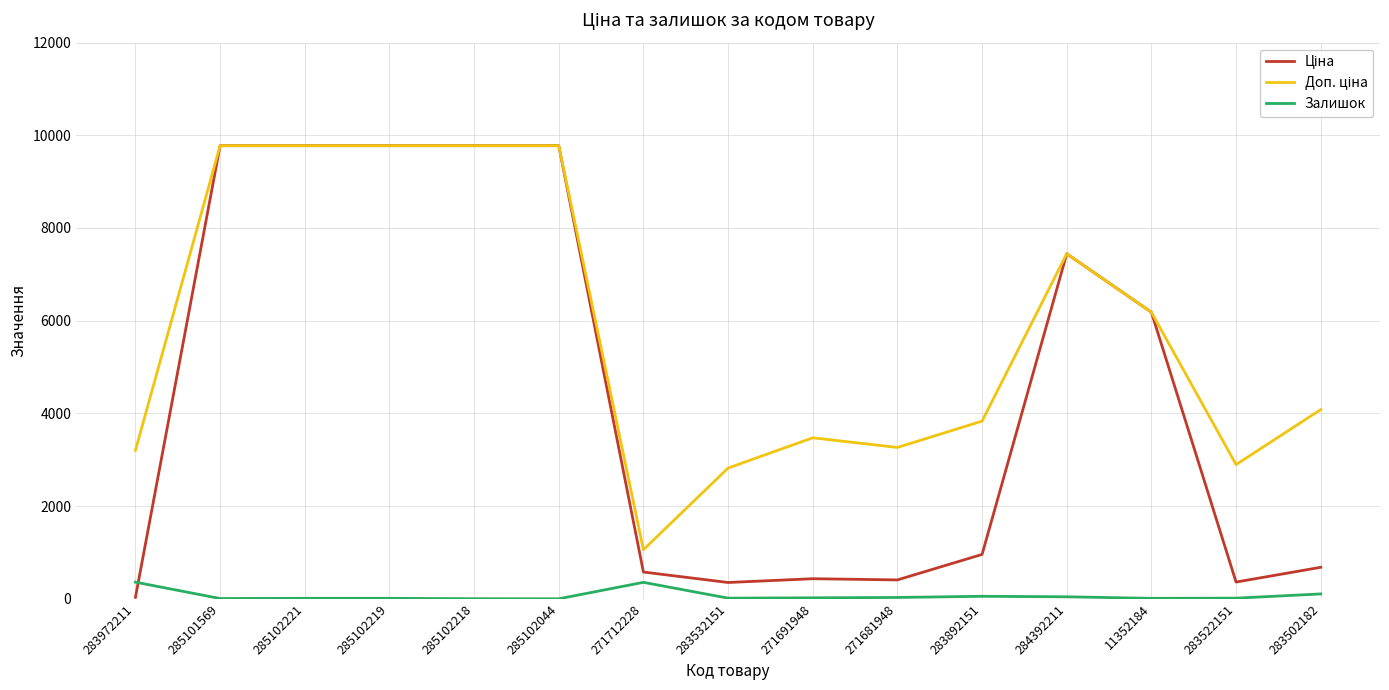

What is the sum of the Залишок values at 283972211 and 285102044?

361.0